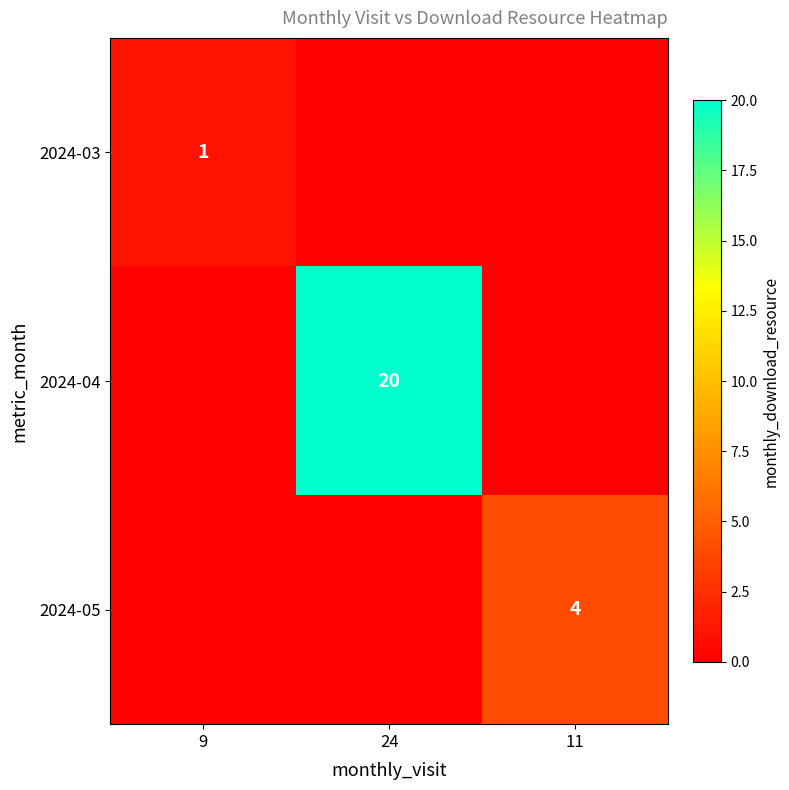

The 2024-04 series shows 27 at 24. True or false?

False